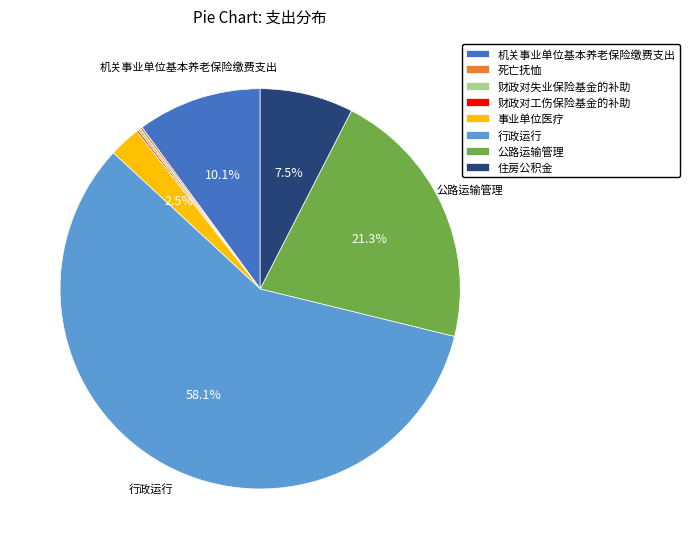

Which slice is the largest?

行政运行